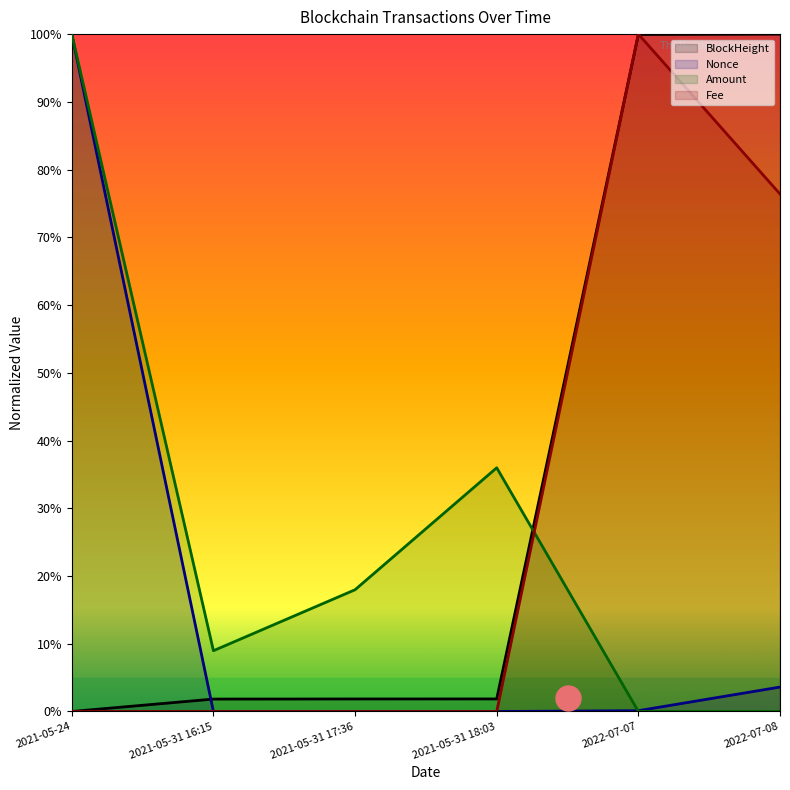

At how many categories does at least one series exceed 20?

4